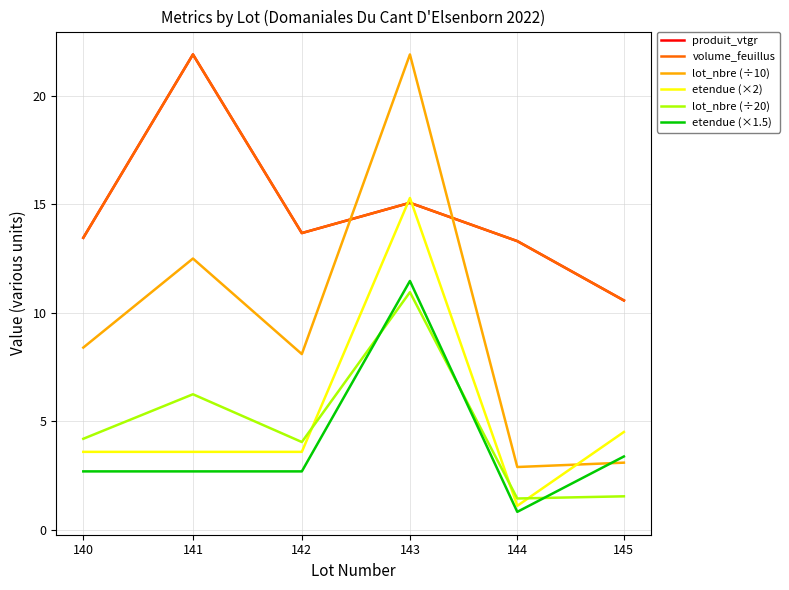

Does the chart display data point markers on the line(s)?

No